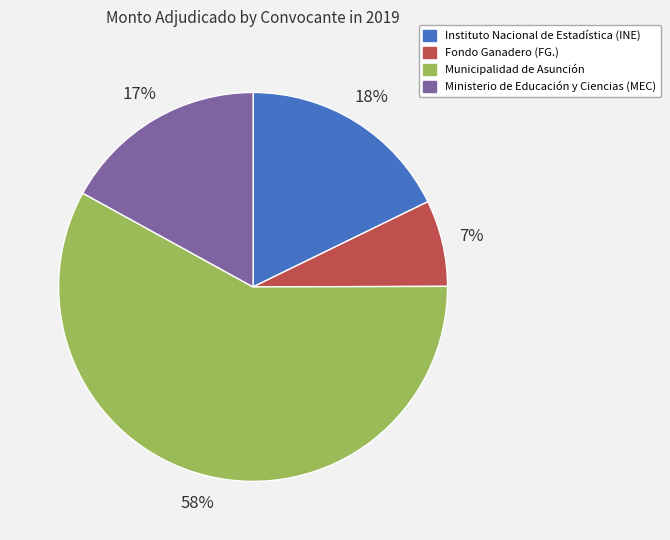

Does Municipalidad de Asunción represent more than half of the total?

Yes